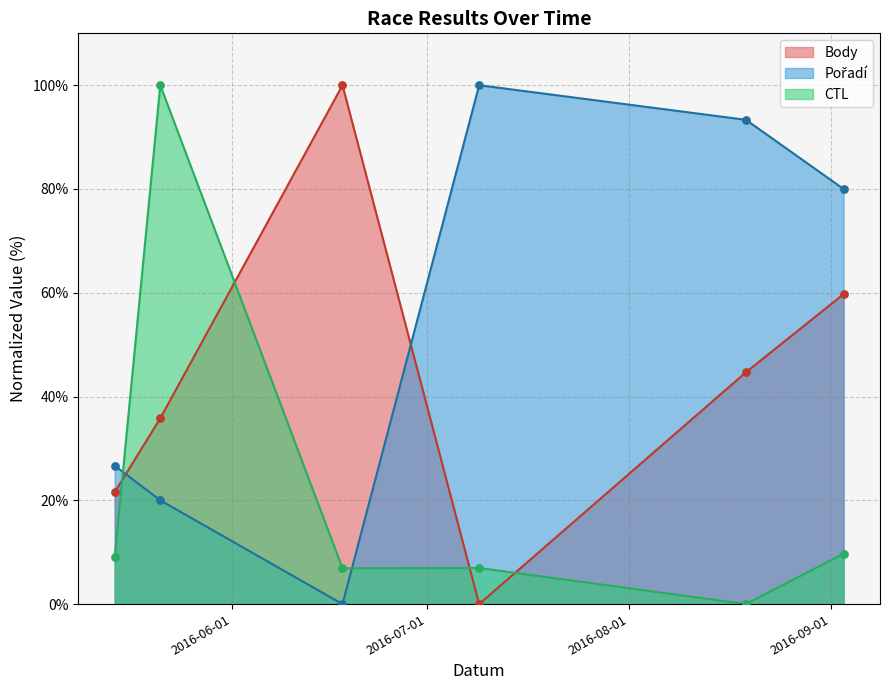

What is the total value across all series at 2016-09-03?

149.5